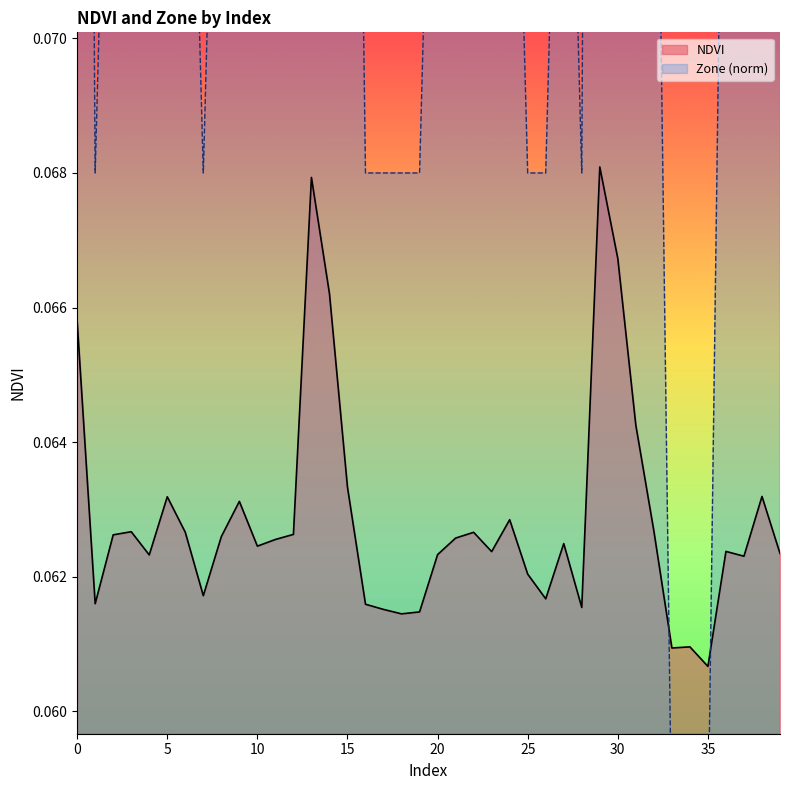

What are all the series names shown in the legend?

NDVI, Zone